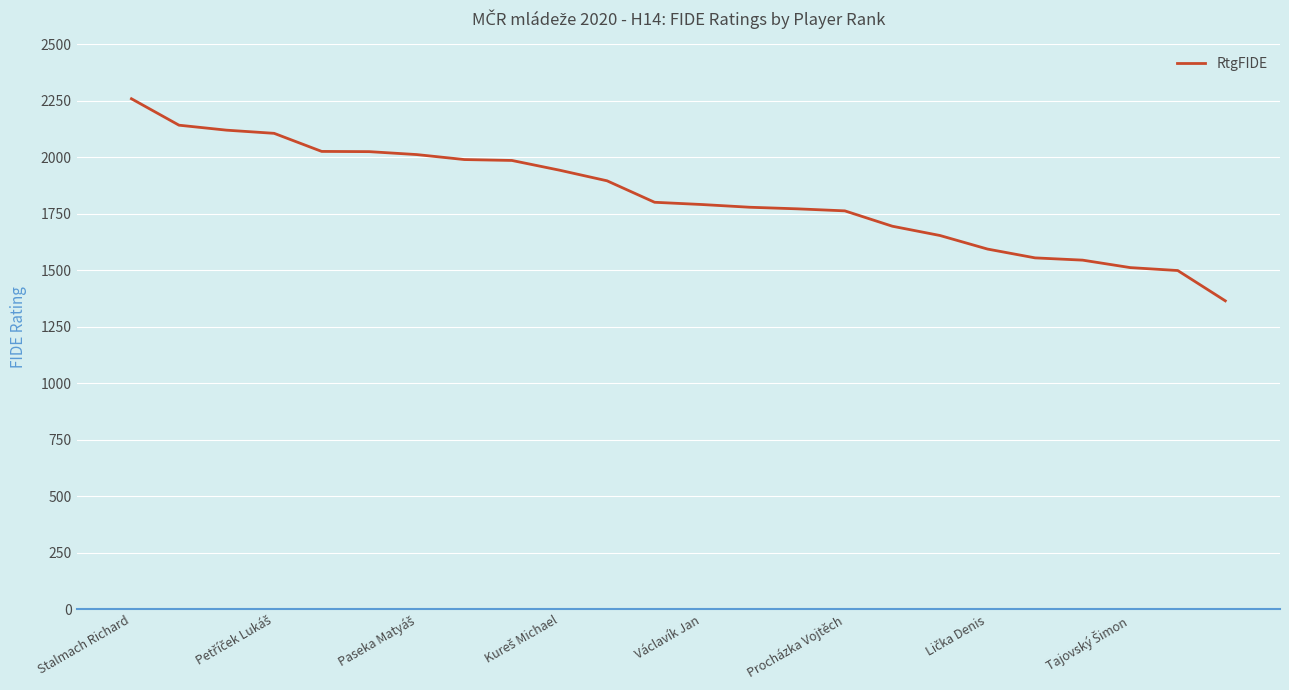

Does the chart have visible grid lines?

Yes